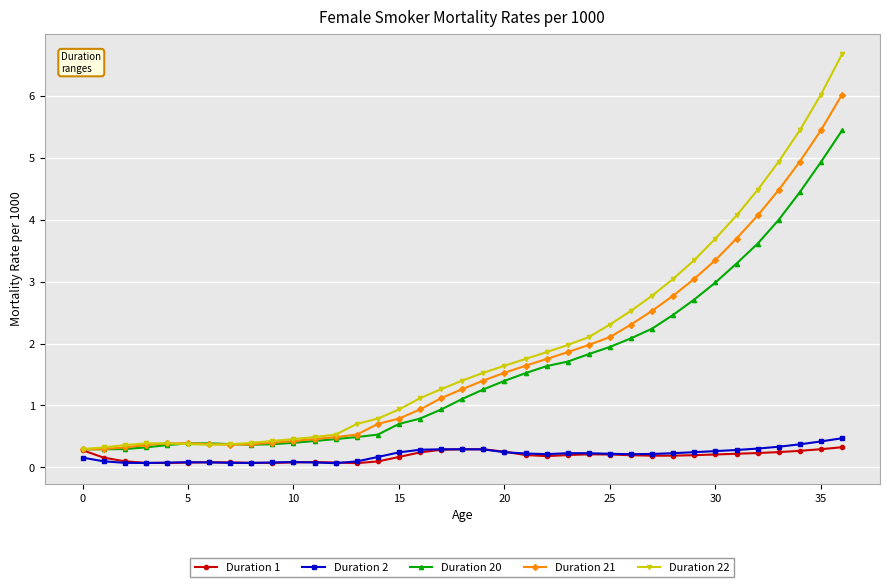

What is the value of the Duration 2 point at the 1st from the left?

0.2